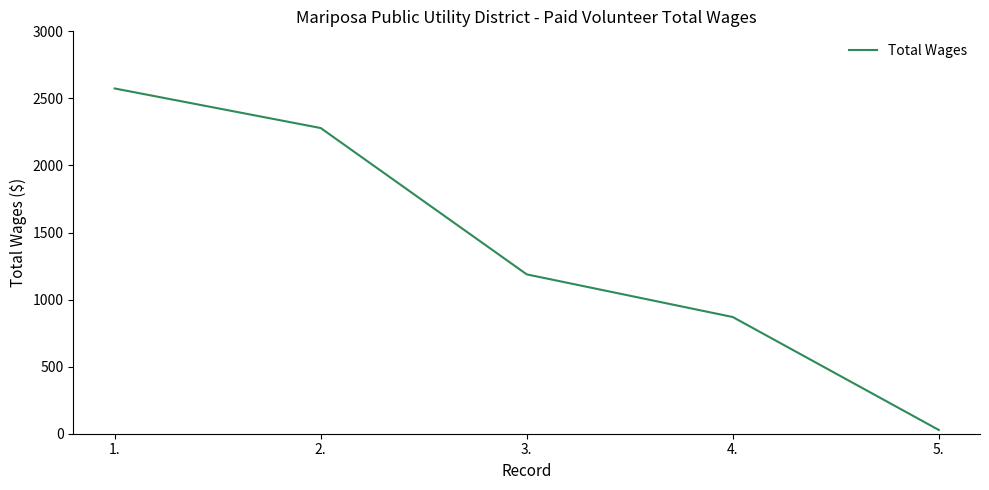

How many values are below 1188?

2